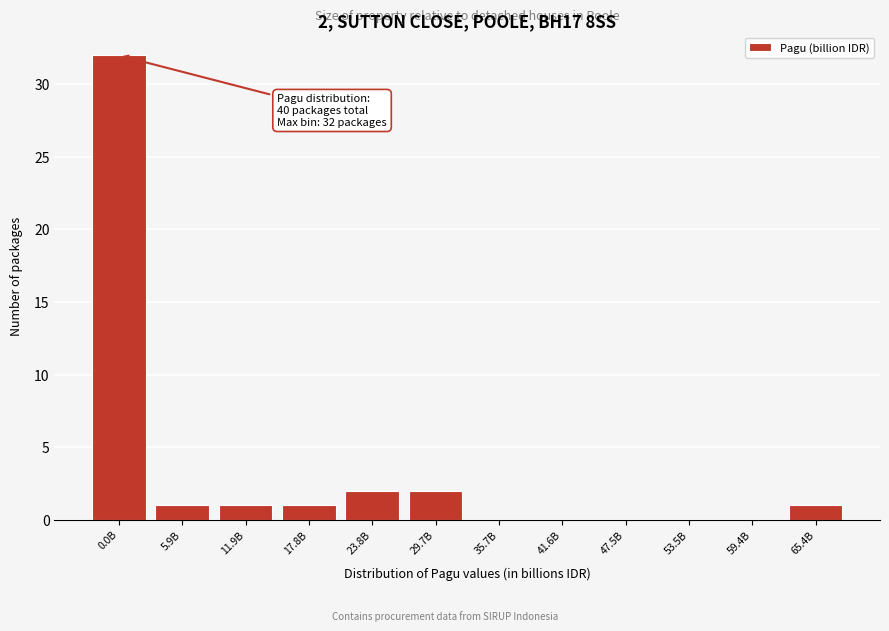

Reading left to right, list all the values displayed in this chart.

0.0B=32	5.9B=1	11.9B=1	17.8B=1	23.8B=2	29.7B=2	35.7B=0	41.6B=0	47.5B=0	53.5B=0	59.4B=0	65.4B=1